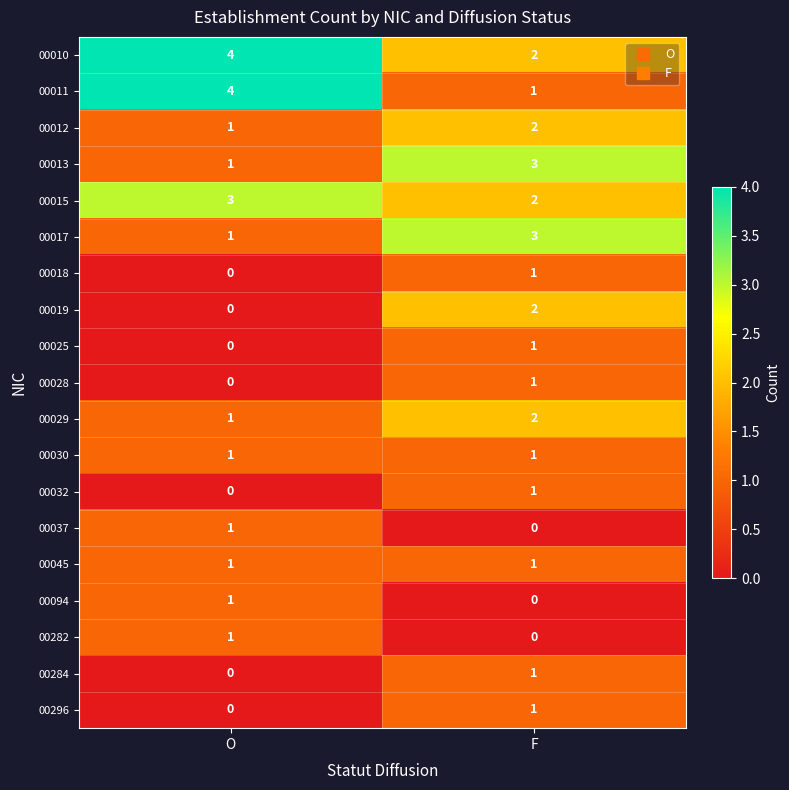

At which label is 00011 closest to 2?

F